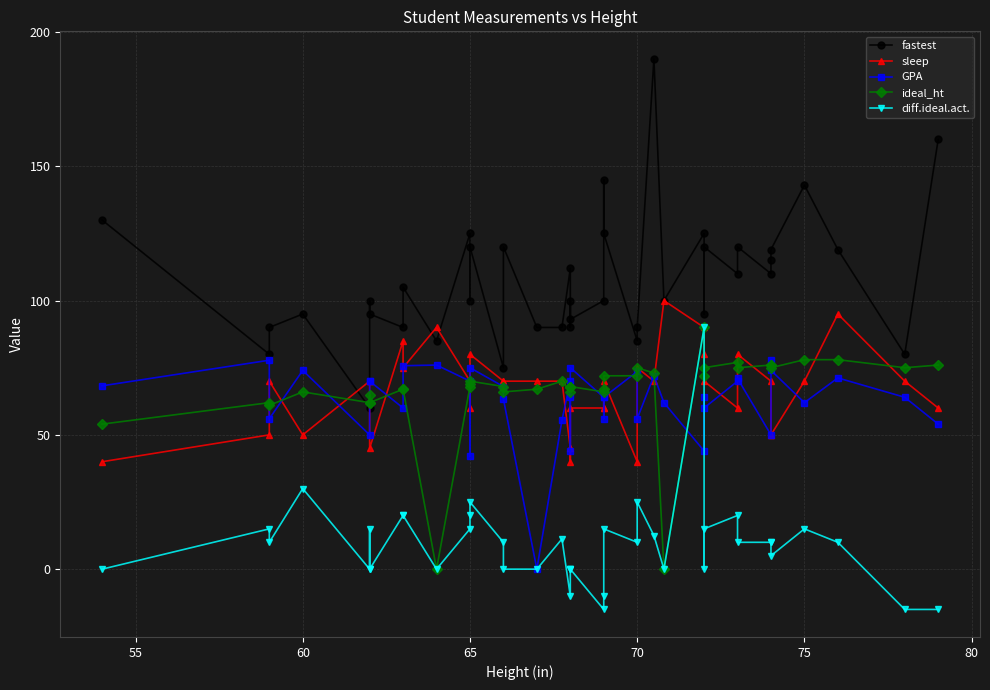

In fastest, how many points are higher than both neighbors (excluding endpoints)?

14